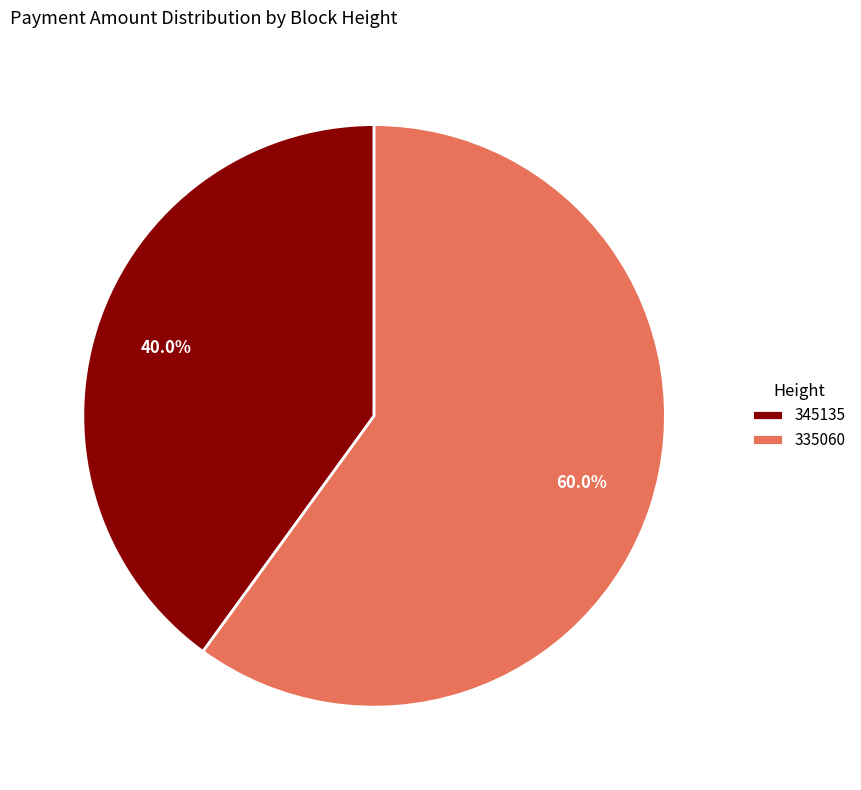

How many slices are in this pie chart?

2